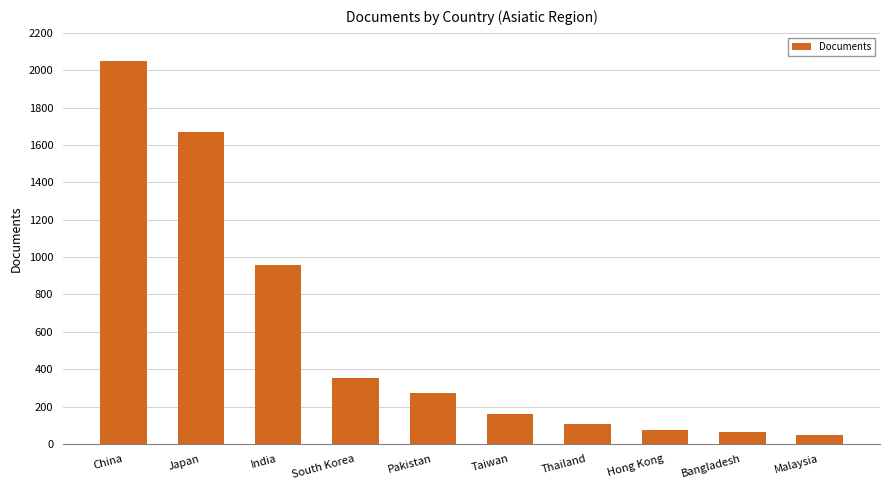

Where is the data nearest to the value 1051?

India